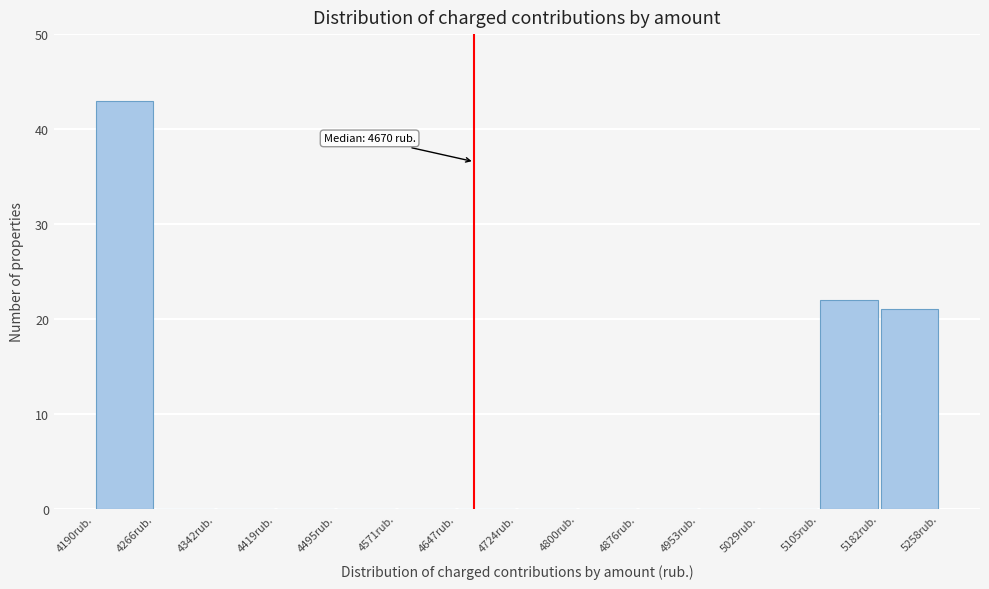

Which range on the x-axis has the tallest bar?

4190 to 4270